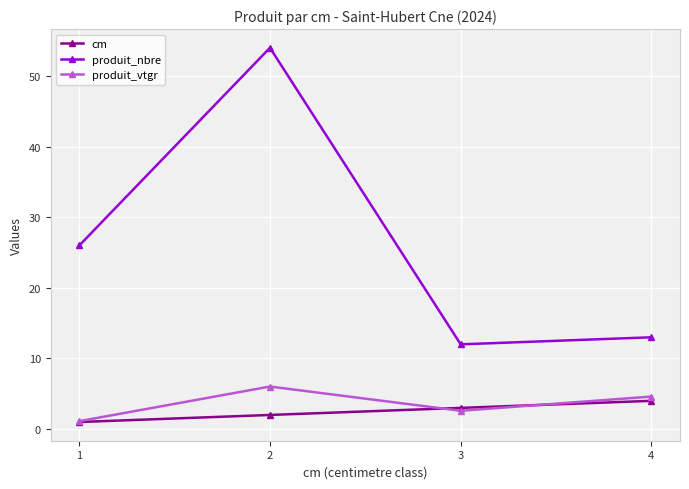

True or false: cm has more than 1 points higher than both neighbors.

False